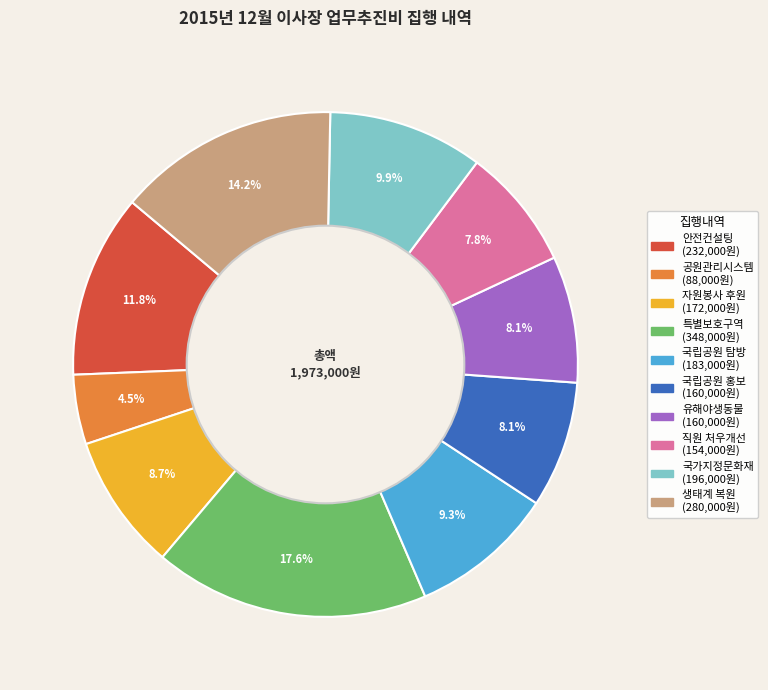

Is there a majority slice in this chart?

No